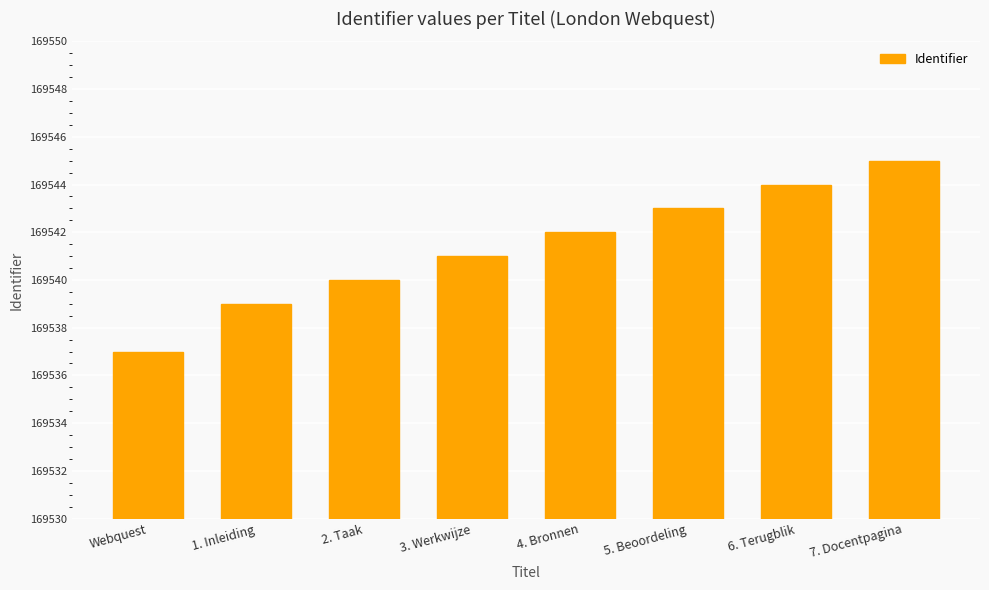

What is the value of the 8th bar from the left?

169545